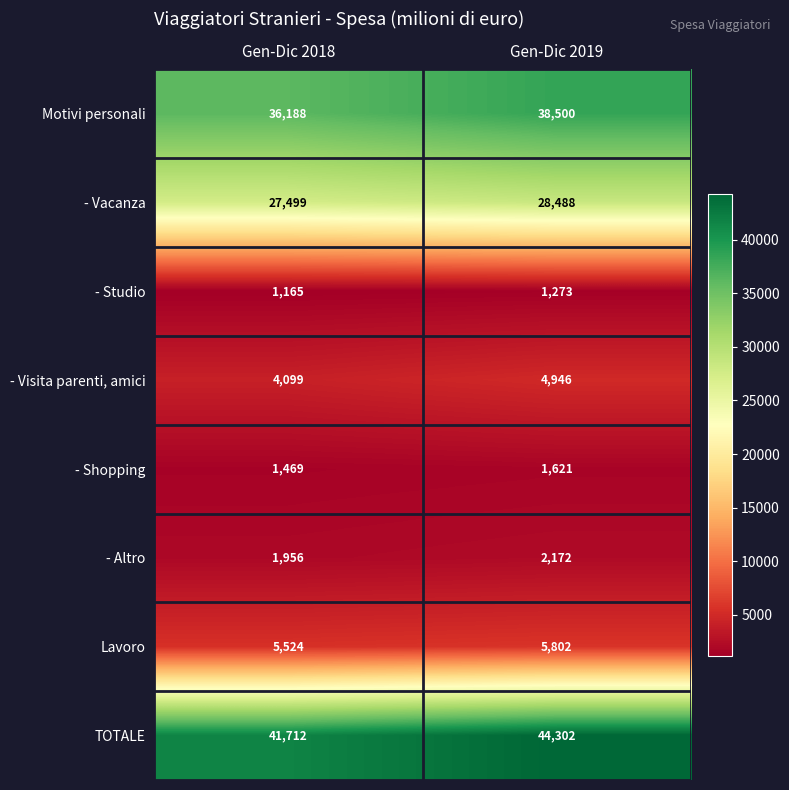

Reading left to right, transcribe all the data shown in this chart.

Motivi personali: Gen-Dic 2018=36188	Gen-Dic 2019=38500
- Vacanza: Gen-Dic 2018=27499	Gen-Dic 2019=28488
- Studio: Gen-Dic 2018=1165	Gen-Dic 2019=1273
- Visita parenti, amici: Gen-Dic 2018=4099	Gen-Dic 2019=4946
- Shopping: Gen-Dic 2018=1469	Gen-Dic 2019=1621
- Altro: Gen-Dic 2018=1956	Gen-Dic 2019=2172
Lavoro: Gen-Dic 2018=5524	Gen-Dic 2019=5802
TOTALE: Gen-Dic 2018=41712	Gen-Dic 2019=44302